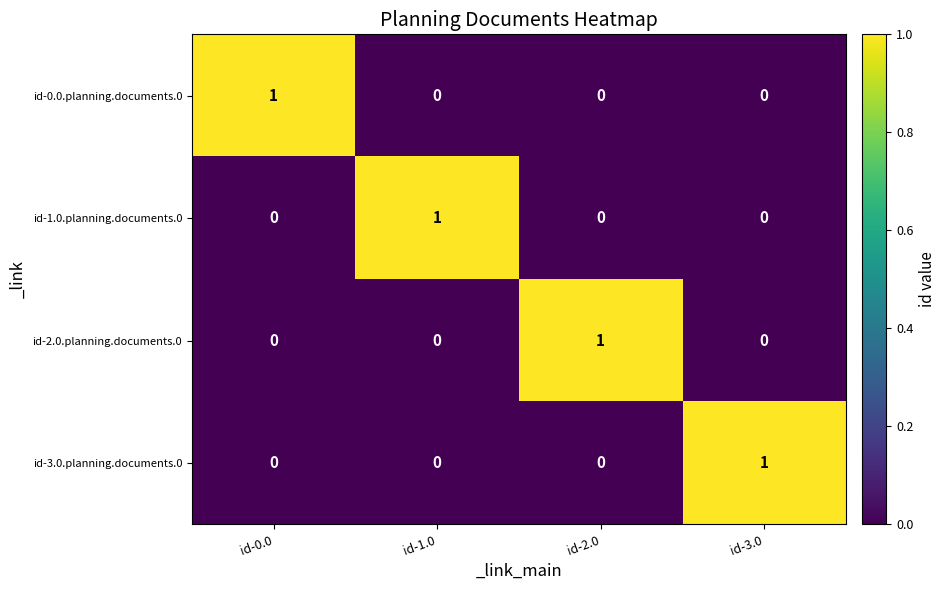

The id-2.0.planning.documents.0 series shows 0 at id-3.0. True or false?

True